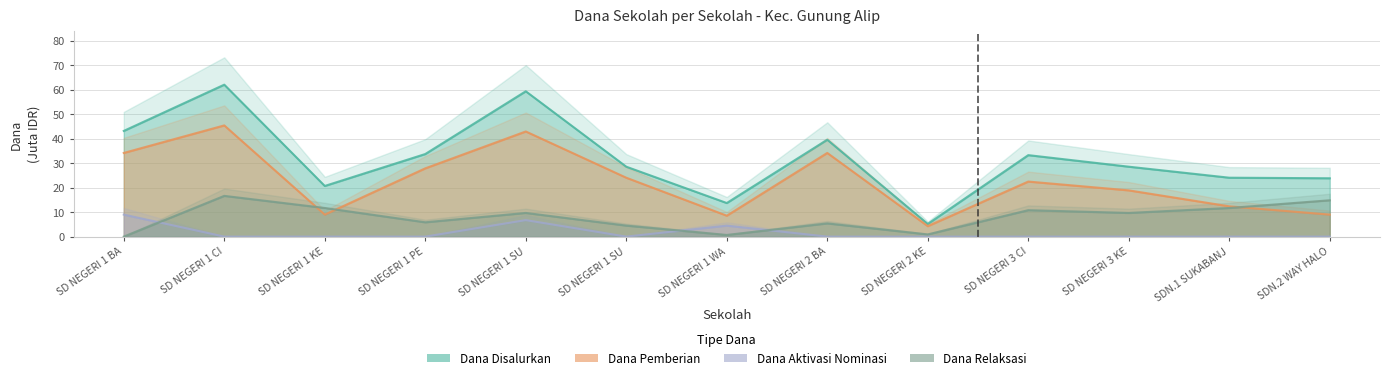

Count the Dana Aktivasi Nominasi values in the range 0 to 1.

10